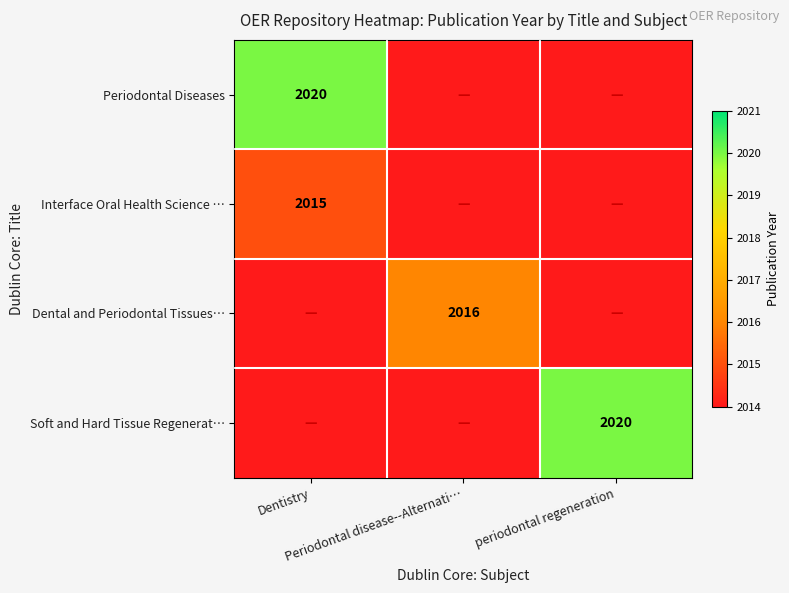

Which category has the lowest value in the Interface Oral Health Science … series?

Dentistry